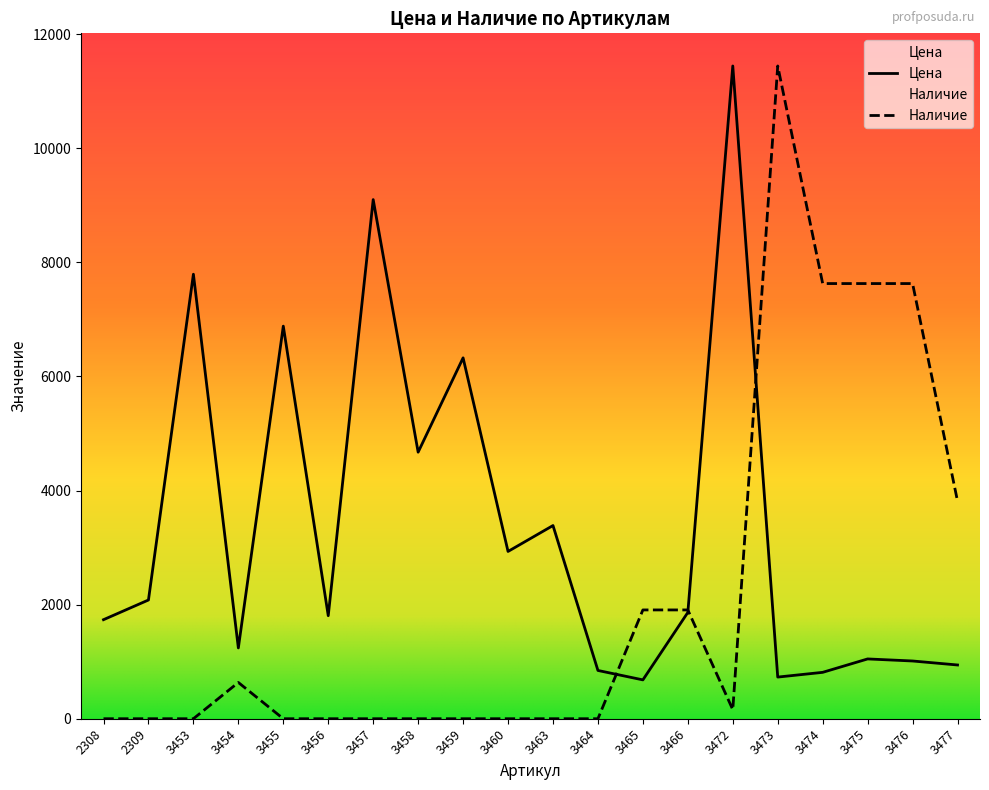

How many times do Цена and Наличие cross each other?

3